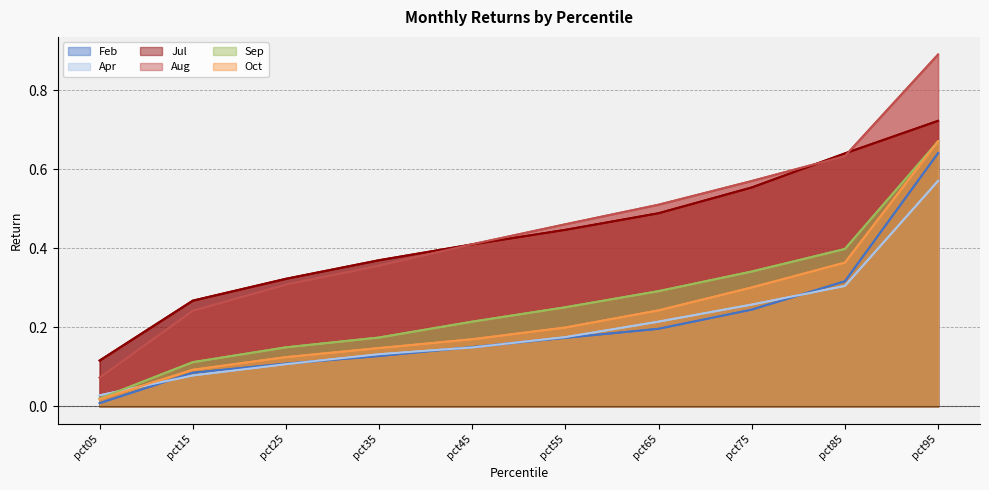

What is the maximum value for Feb?

0.6